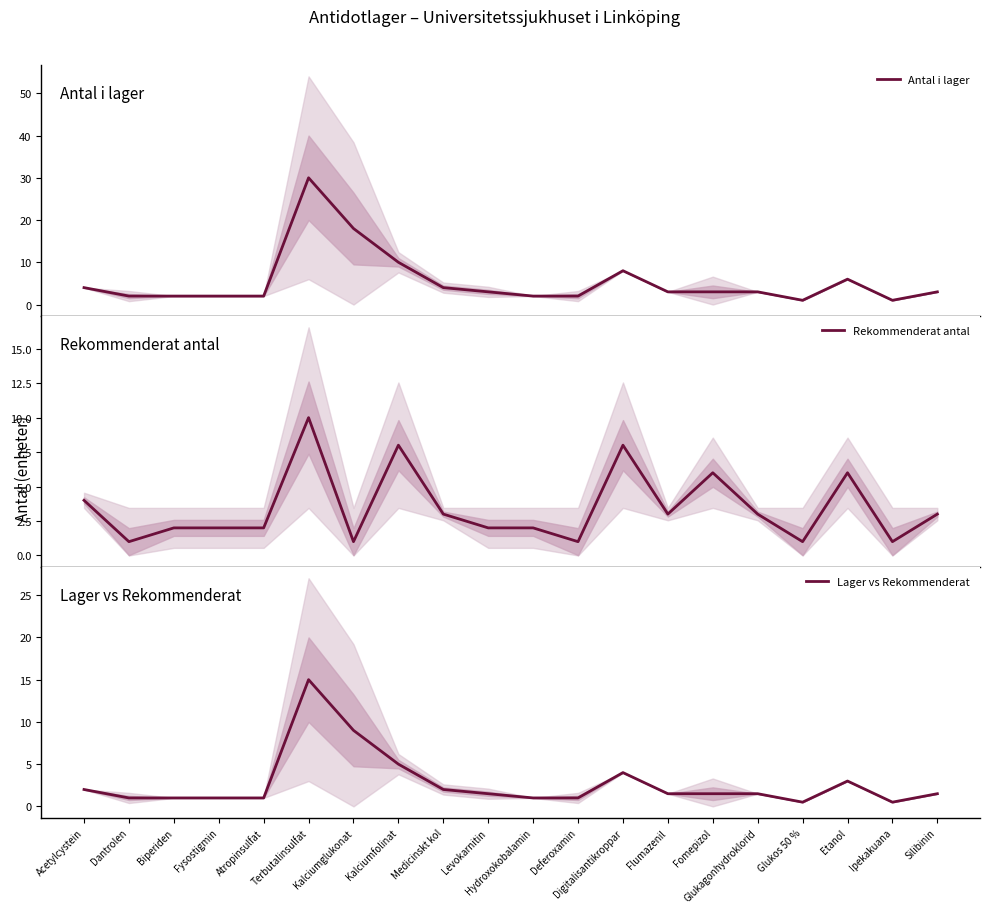

Reading left to right, list all the values displayed in this chart.

Antal i lager: 4.0	2.0	2.0	2.0	2.0	30.0	18.0	10.0	4.0	3.0	2.0	2.0	8.0	3.0	3.0	3.0	1.0	6.0	1.0	3.0
Rekommenderat antal: 4.0	1.0	2.0	2.0	2.0	10.0	1.0	8.0	3.0	2.0	2.0	1.0	8.0	3.0	6.0	3.0	1.0	6.0	1.0	3.0
Lager vs Rekommenderat: 2.0	1.0	1.0	1.0	1.0	15.0	9.0	5.0	2.0	1.5	1.0	1.0	4.0	1.5	1.5	1.5	0.5	3.0	0.5	1.5